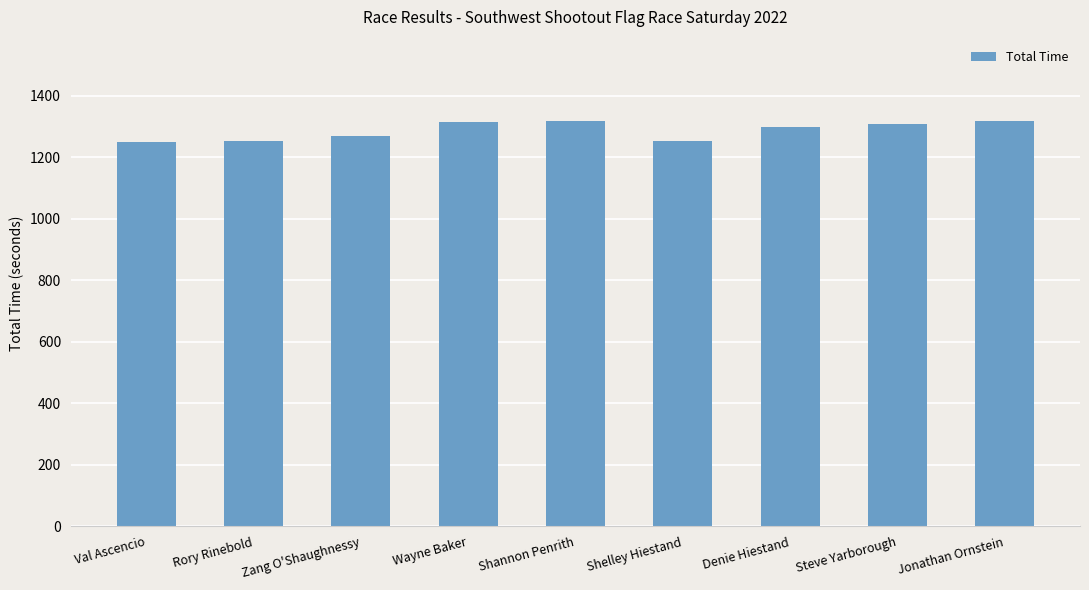

The value at Jonathan Ornstein is 325.2. True or false?

False